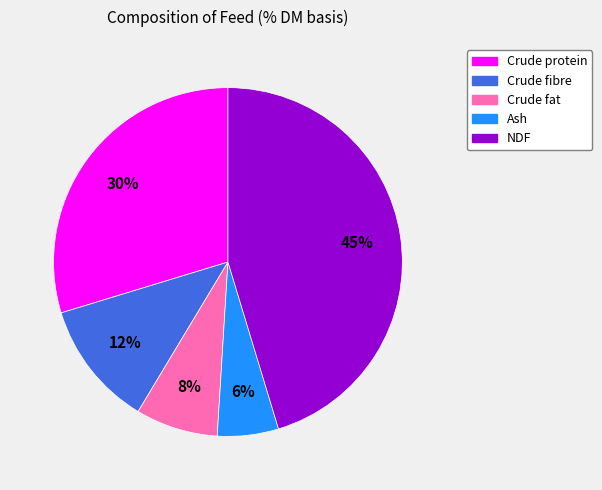

Count the number of slices in the pie.

5